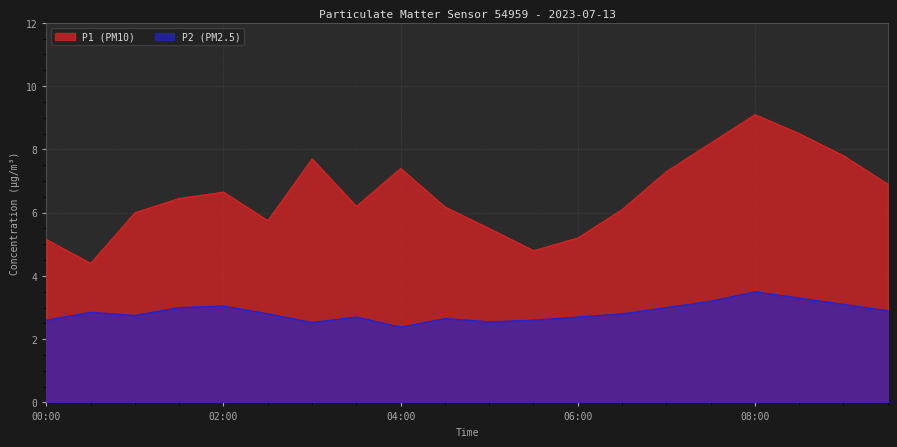

At which label is P2 closest to 2?

04:00